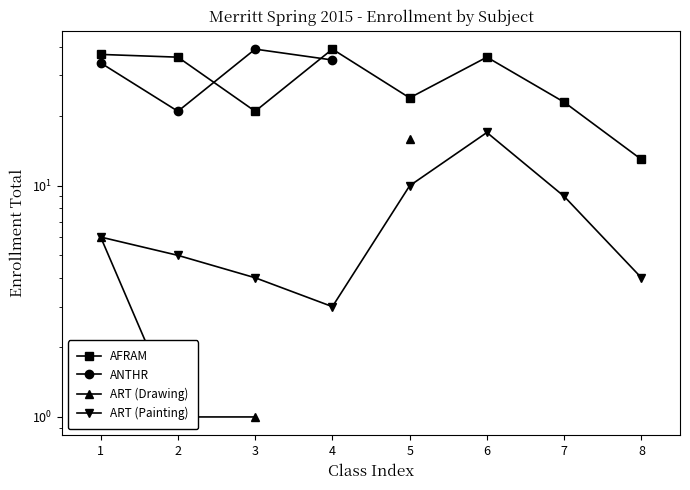

Does the chart have visible grid lines?

No